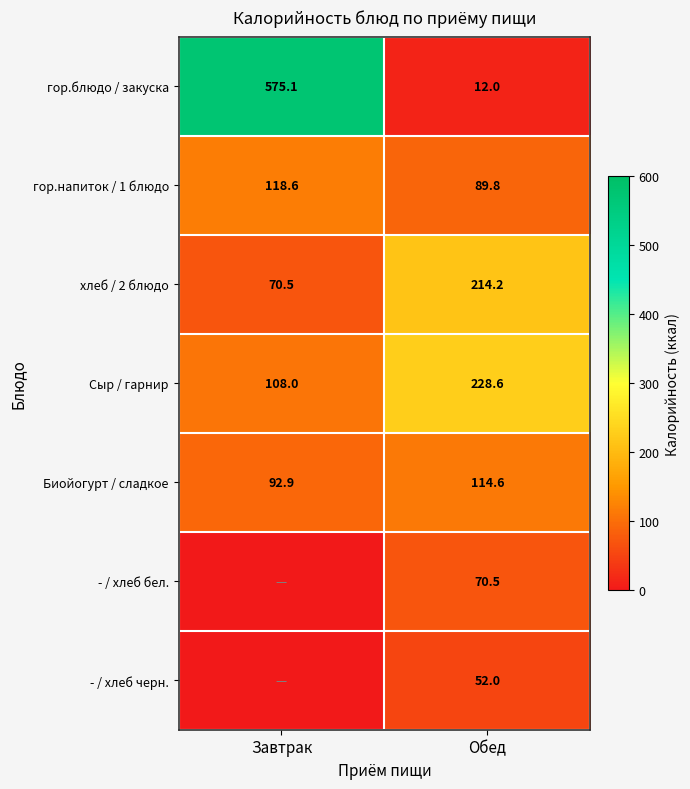

The Биойогурт / сладкое series shows 114.6 at Обед. True or false?

True